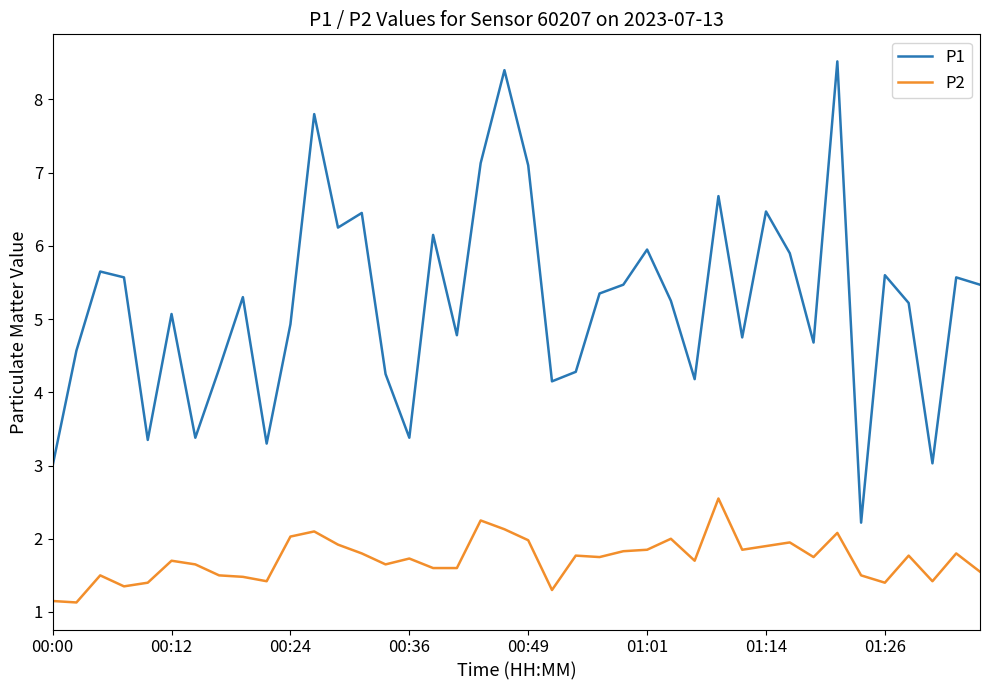

What is the difference between the maximum and minimum values in the P1 series?

6.3